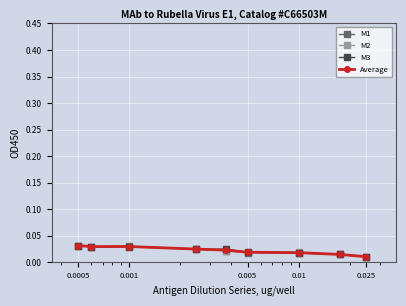

Is this an area chart (filled region under the line)?

No